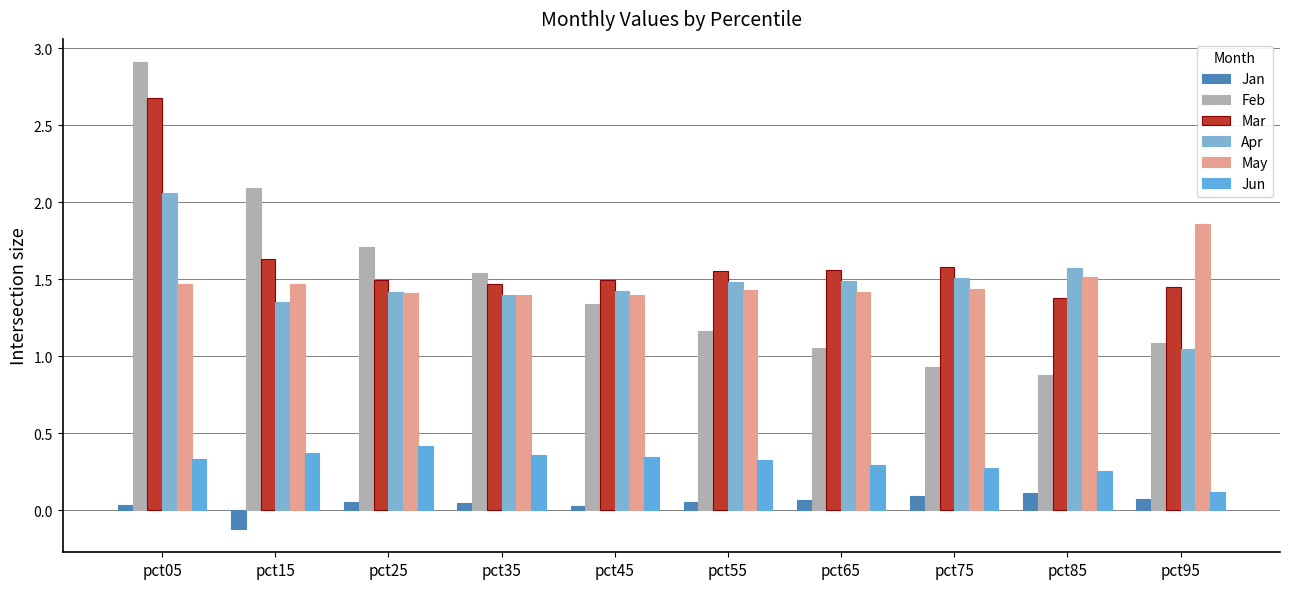

Reading left to right, transcribe all the data shown in this chart.

Jan: pct05=0.0	pct15=-0.1	pct25=0.1	pct35=0.0	pct45=0.0	pct55=0.0	pct65=0.1	pct75=0.1	pct85=0.1	pct95=0.1
Feb: pct05=2.9	pct15=2.1	pct25=1.7	pct35=1.5	pct45=1.3	pct55=1.2	pct65=1.1	pct75=0.9	pct85=0.9	pct95=1.1
Mar: pct05=2.7	pct15=1.6	pct25=1.5	pct35=1.5	pct45=1.5	pct55=1.6	pct65=1.6	pct75=1.6	pct85=1.4	pct95=1.5
Apr: pct05=2.1	pct15=1.4	pct25=1.4	pct35=1.4	pct45=1.4	pct55=1.5	pct65=1.5	pct75=1.5	pct85=1.6	pct95=1.0
May: pct05=1.5	pct15=1.5	pct25=1.4	pct35=1.4	pct45=1.4	pct55=1.4	pct65=1.4	pct75=1.4	pct85=1.5	pct95=1.9
Jun: pct05=0.3	pct15=0.4	pct25=0.4	pct35=0.4	pct45=0.3	pct55=0.3	pct65=0.3	pct75=0.3	pct85=0.3	pct95=0.1